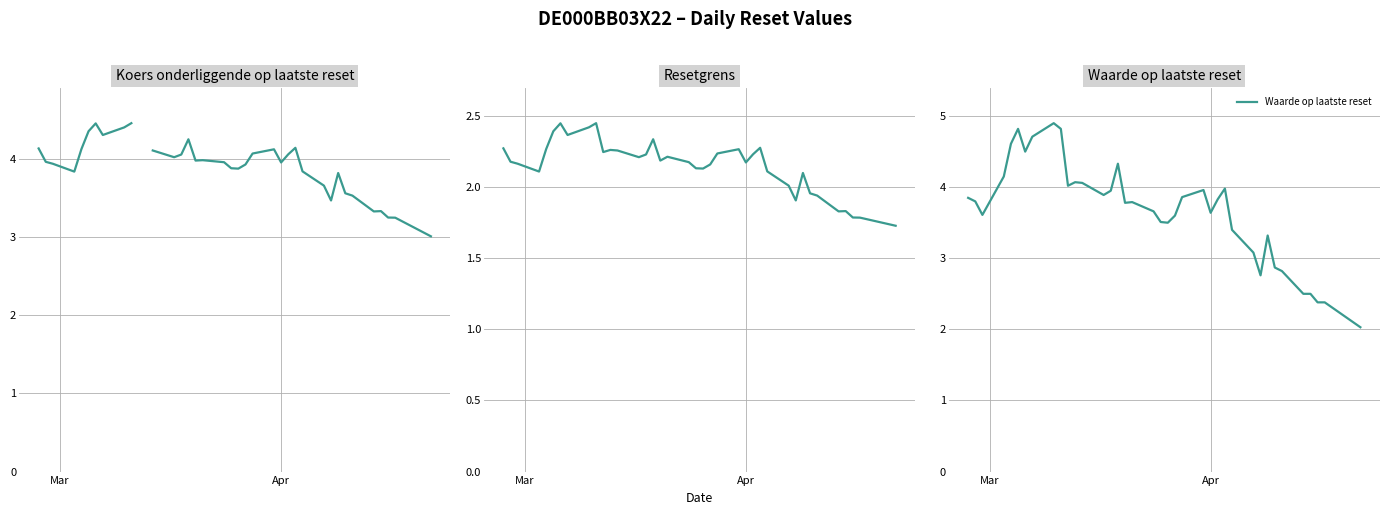

How many data points in Waarde op laatste reset are above 3?

31